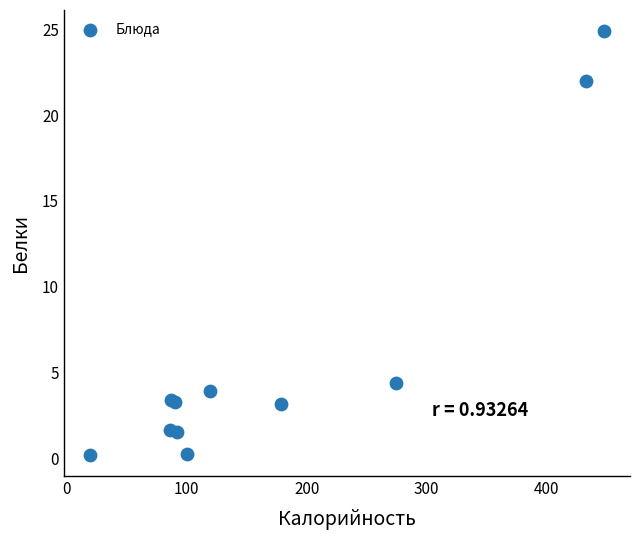

What Y value in the scatter plot is closest to 12?

4.4